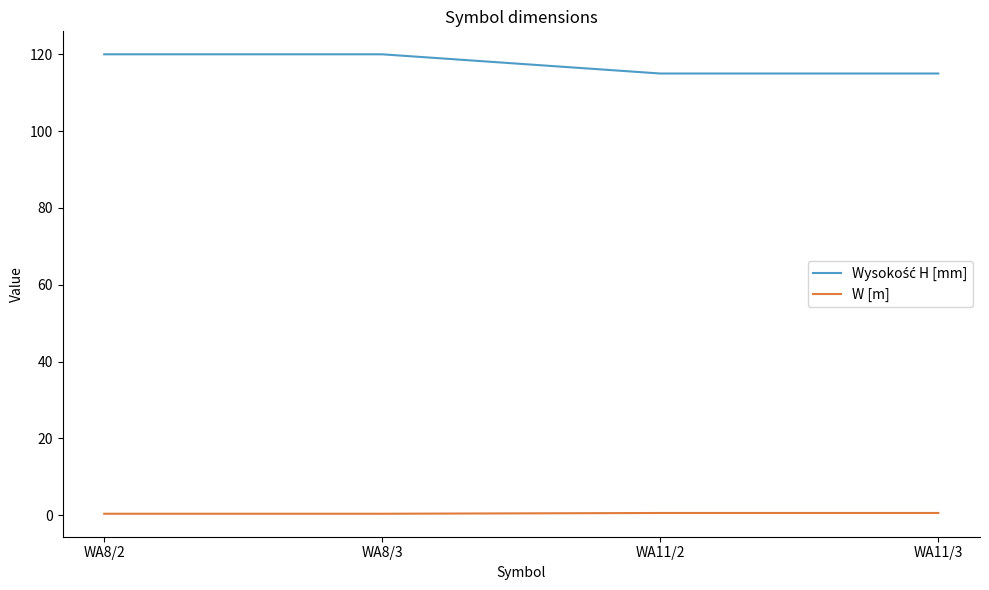

At how many categories does at least one series exceed 15?

4